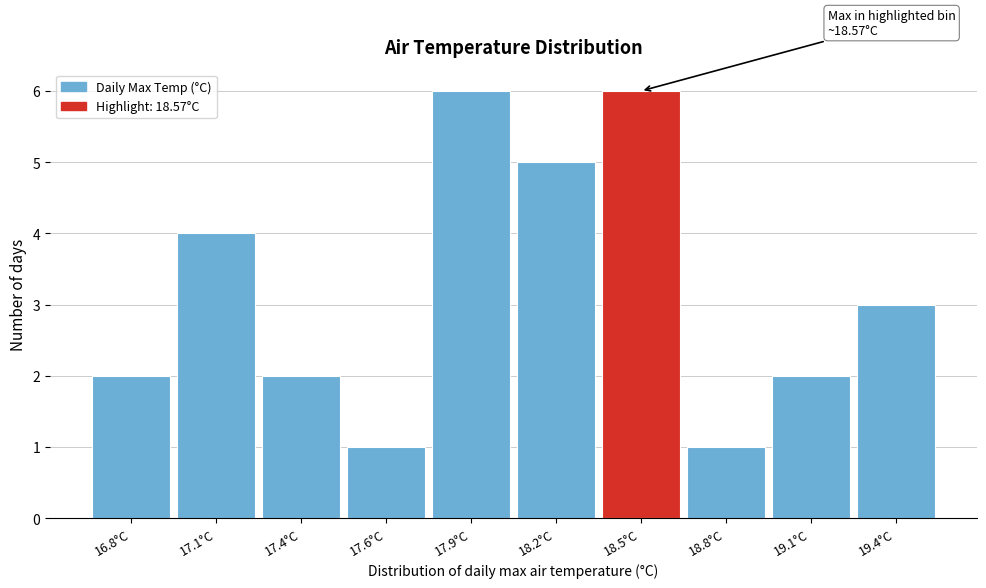

Reading left to right, extract all data points from this chart.

2	4	2	1	6	5	6	1	2	3